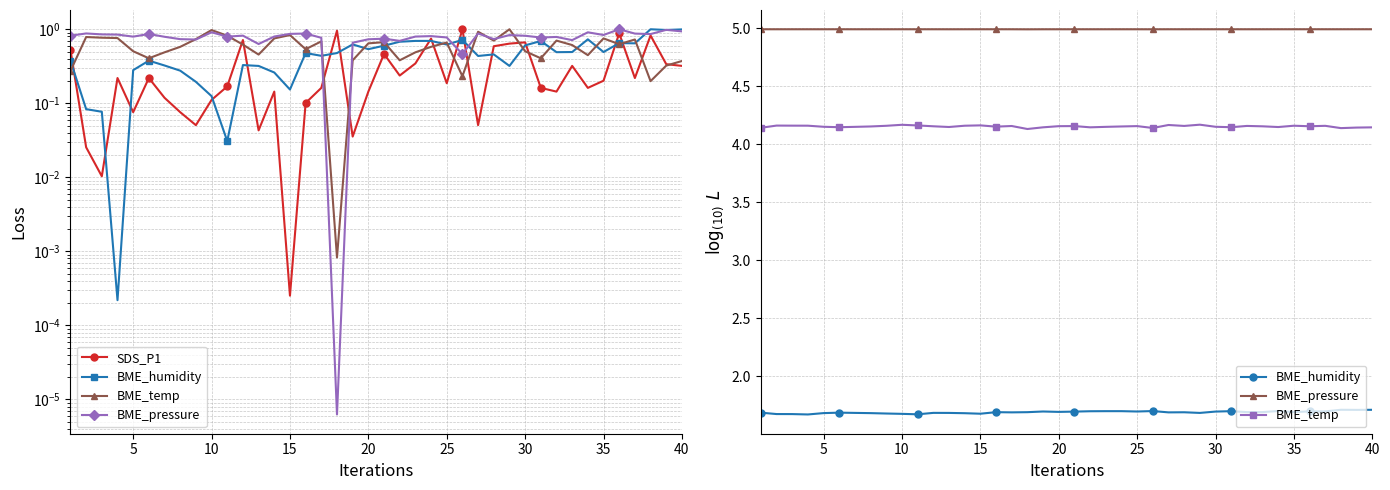

How many lines are shown in the chart?

4